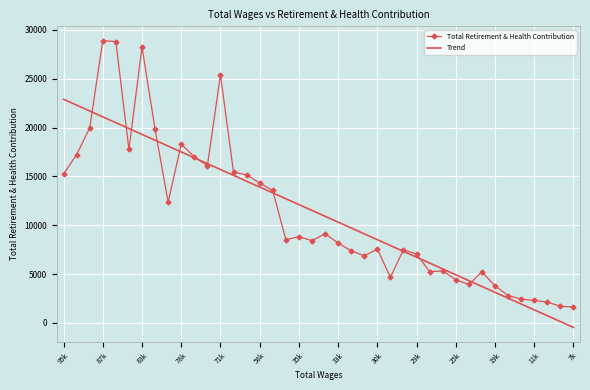

What is the highest value of the Total Retirement & Health Contribution series?

28895.0